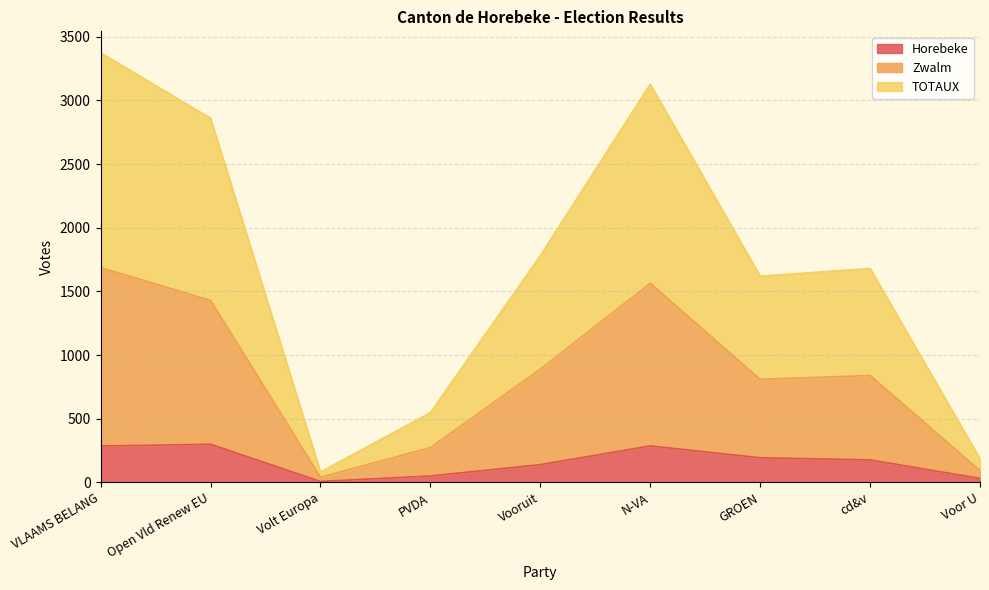

Reading left to right, extract all data points from this chart.

Horebeke: VLAAMS BELANG=286	Open Vld Renew EU=300	Volt Europa=8	PVDA=51	Vooruit=140	N-VA=287	GROEN=194	cd&v=177	Voor U=32
Zwalm: VLAAMS BELANG=1687	Open Vld Renew EU=1430	Volt Europa=41	PVDA=274	Vooruit=890	N-VA=1564	GROEN=810	cd&v=840	Voor U=93
TOTAUX: VLAAMS BELANG=3374	Open Vld Renew EU=2860	Volt Europa=82	PVDA=548	Vooruit=1780	N-VA=3128	GROEN=1620	cd&v=1680	Voor U=186